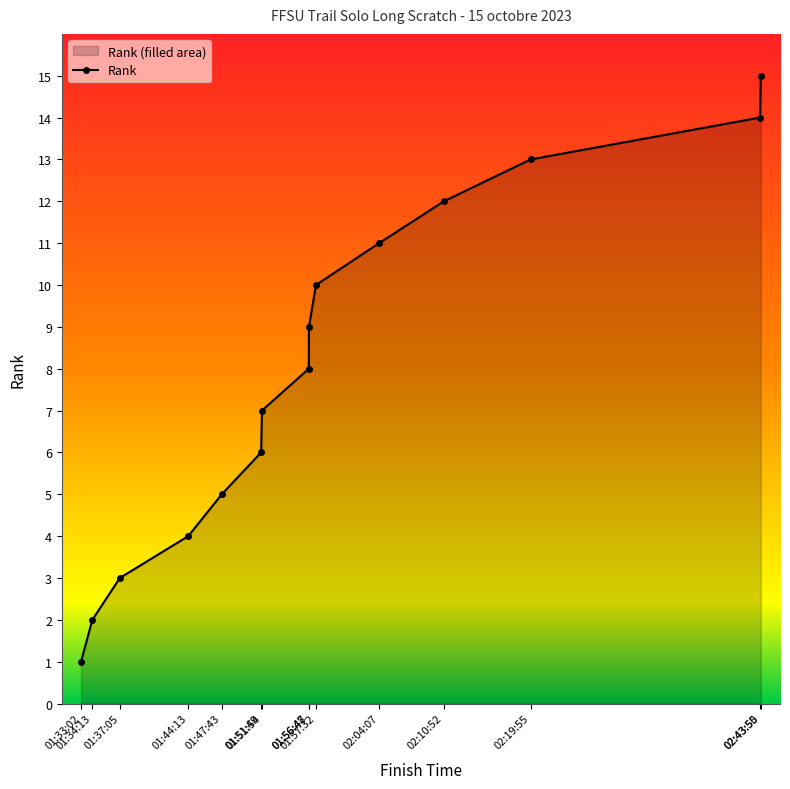

What is the sum of the values at 01:37:05 and 02:04:07?

14